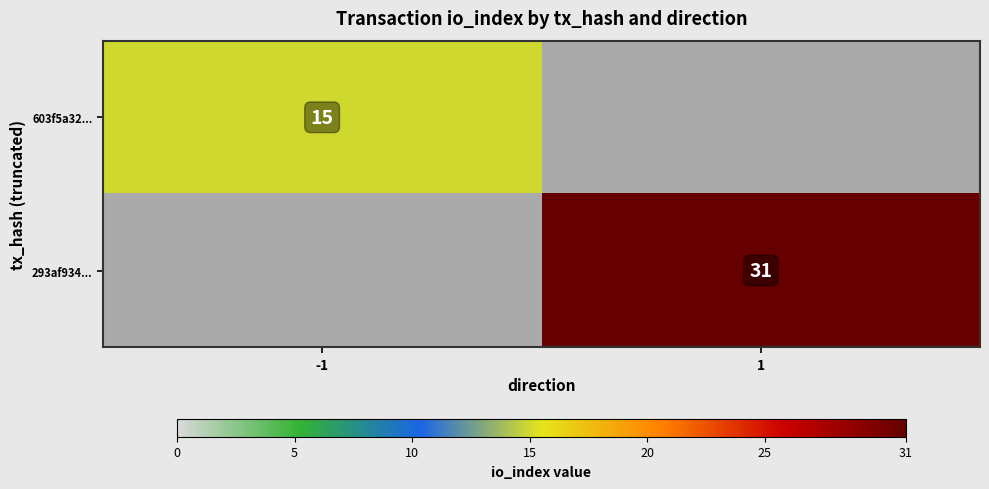

Is it true that 293af934... equals 19.1 at 1?

False